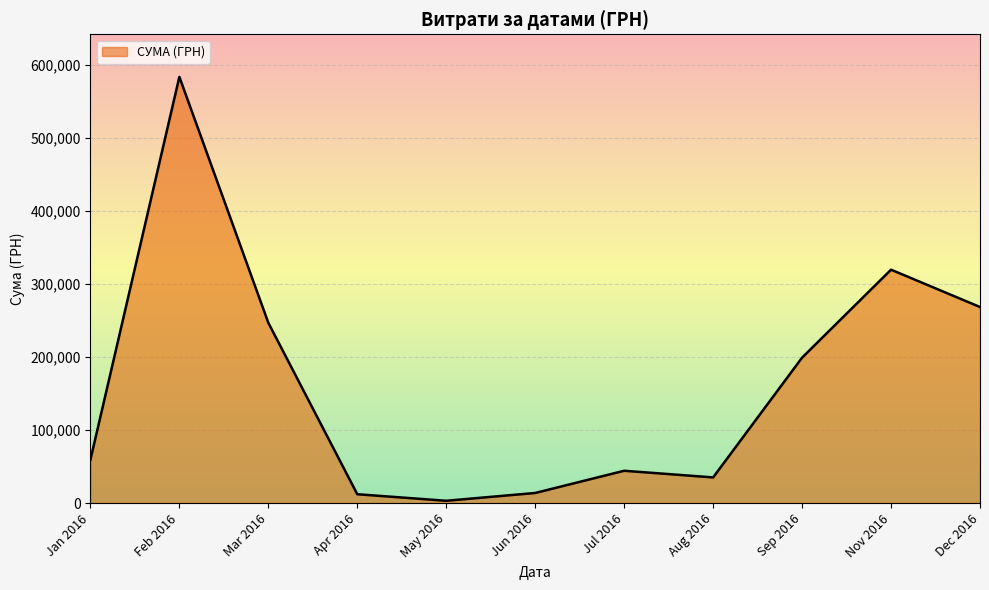

The value at Jan 2016 is 81426.0. True or false?

False